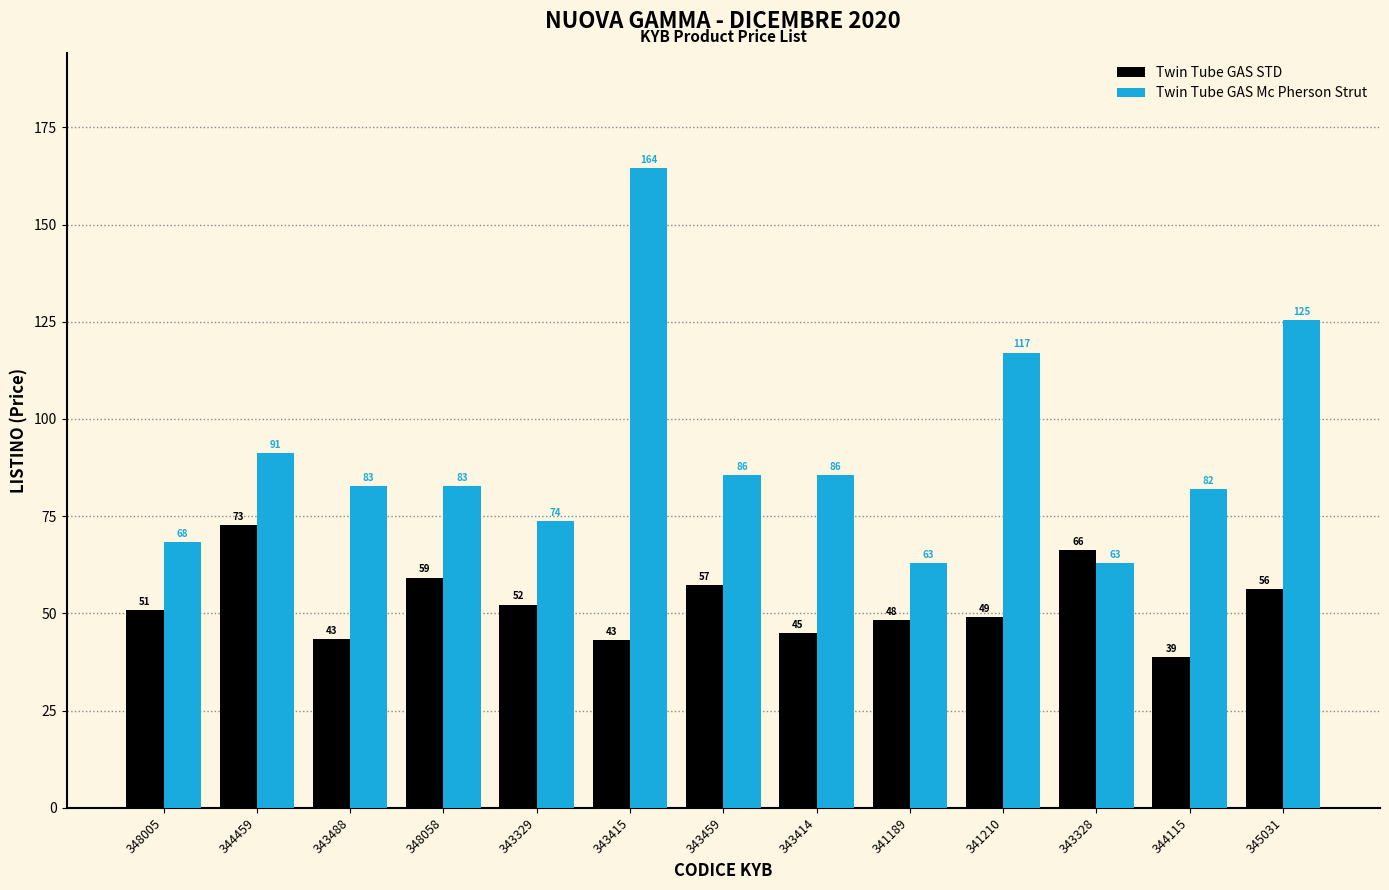

Which category has the lowest value across all series?

344115